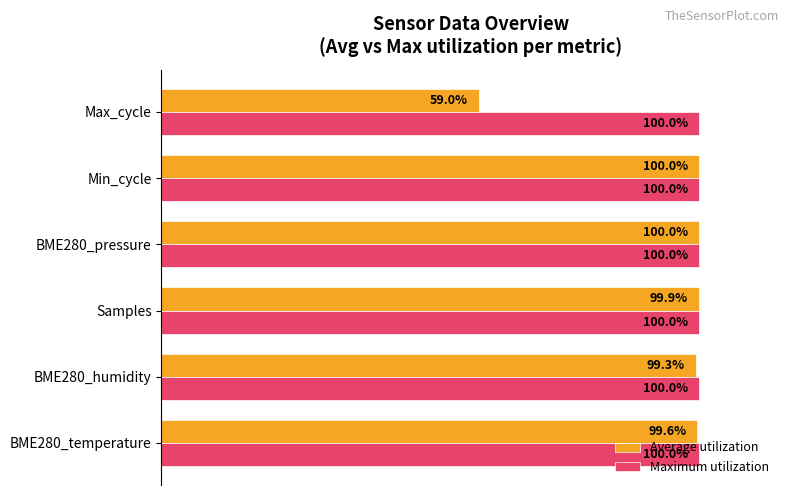

Which series has the largest range (max minus min)?

Average utilization